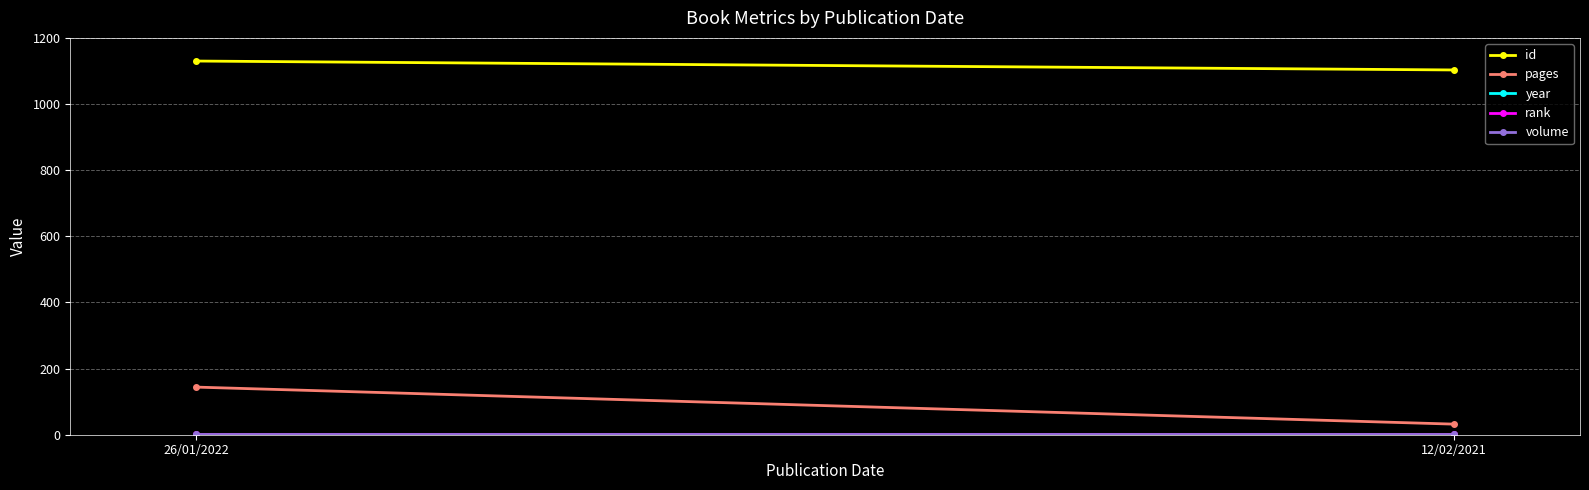

Where is volume nearest to the value 1?

26/01/2022